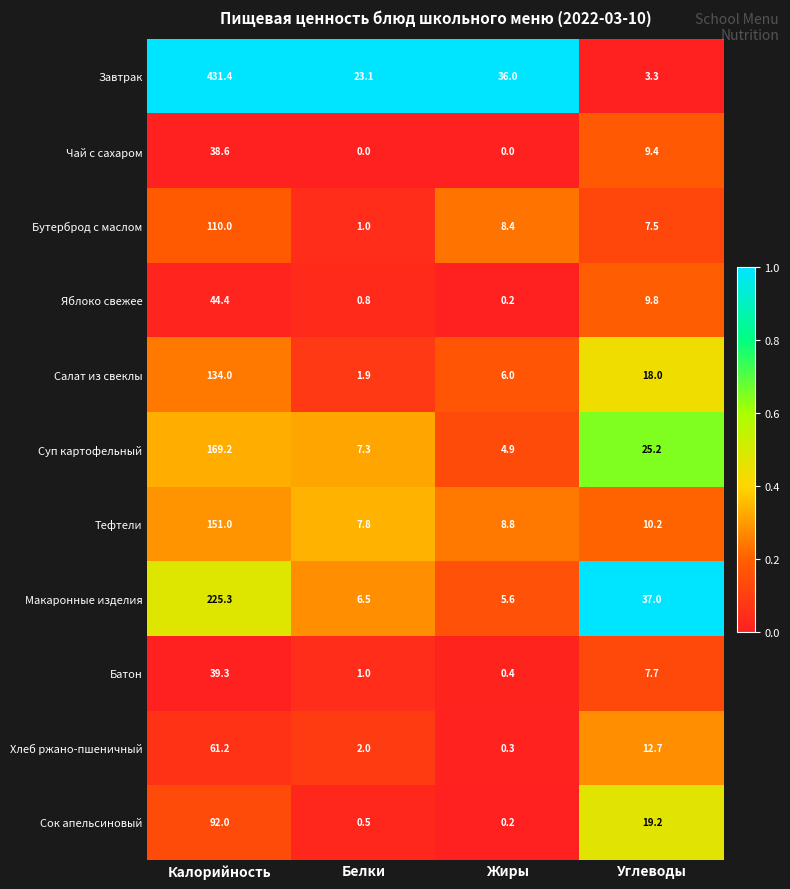

List the labels in order of Сок апельсиновый value, largest first.

Калорийность, Углеводы, Белки, Жиры